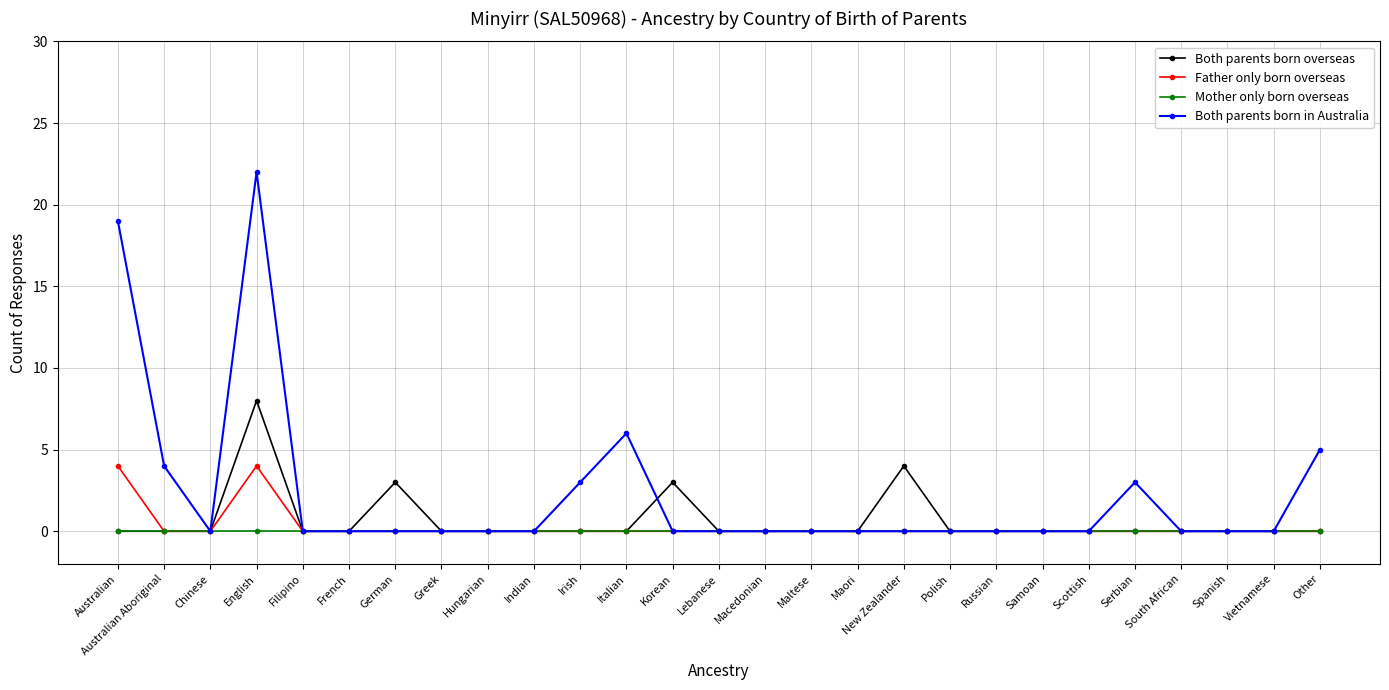

What is the label of the 26th point from the right?

Australian Aboriginal